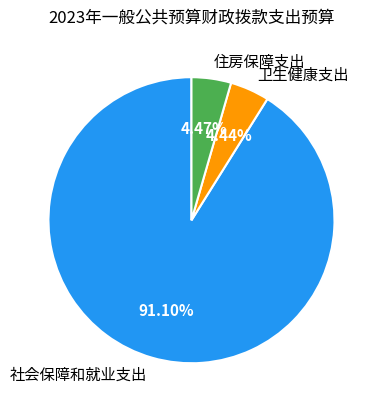

To the nearest percent, what percentage of the pie is 社会保障和就业支出?

91%